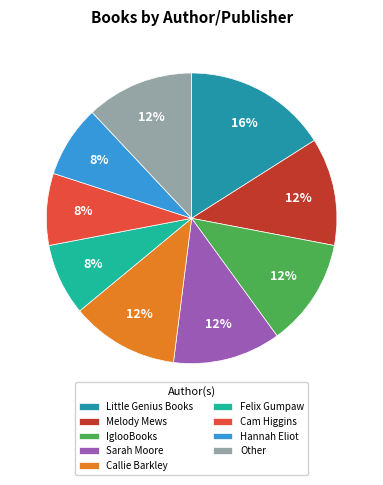

The Sarah Moore slice represents 12% of the pie. True or false?

True